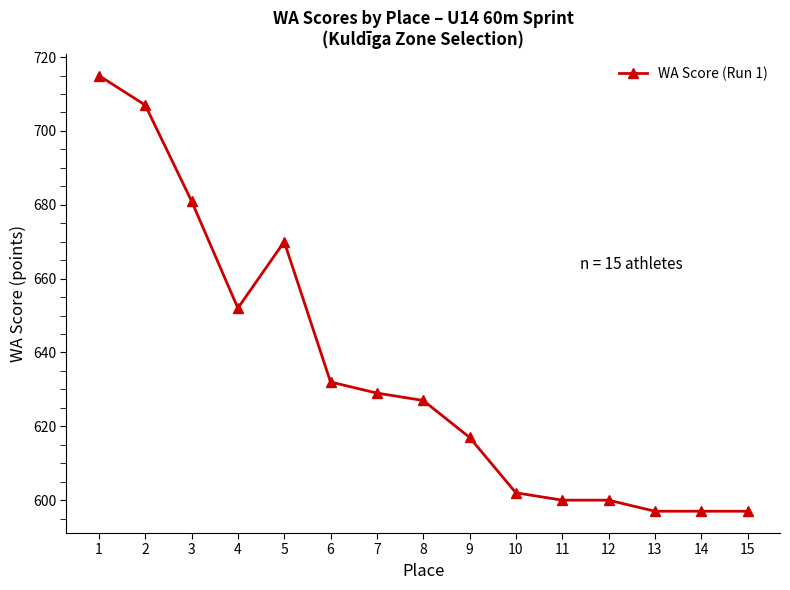

What is the difference between the values at 3 and 12?

81